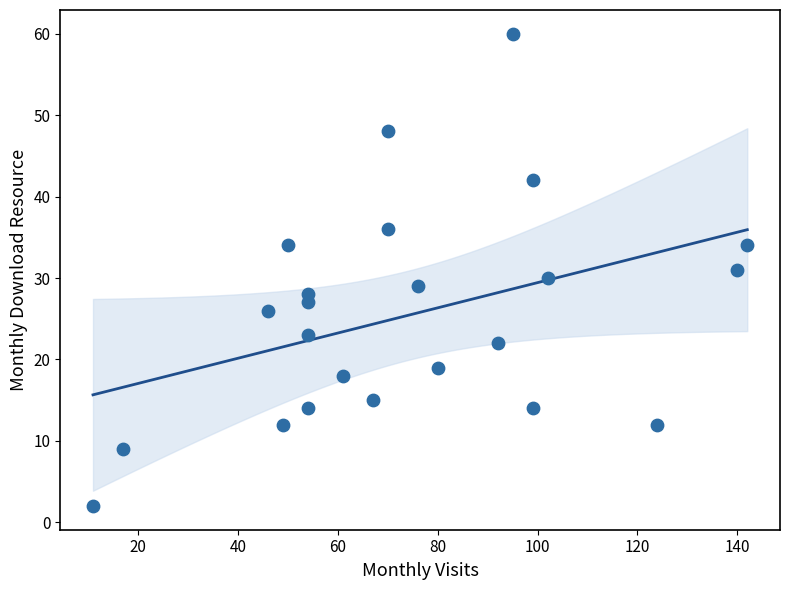

What is the range of Y values (max minus min)?

58